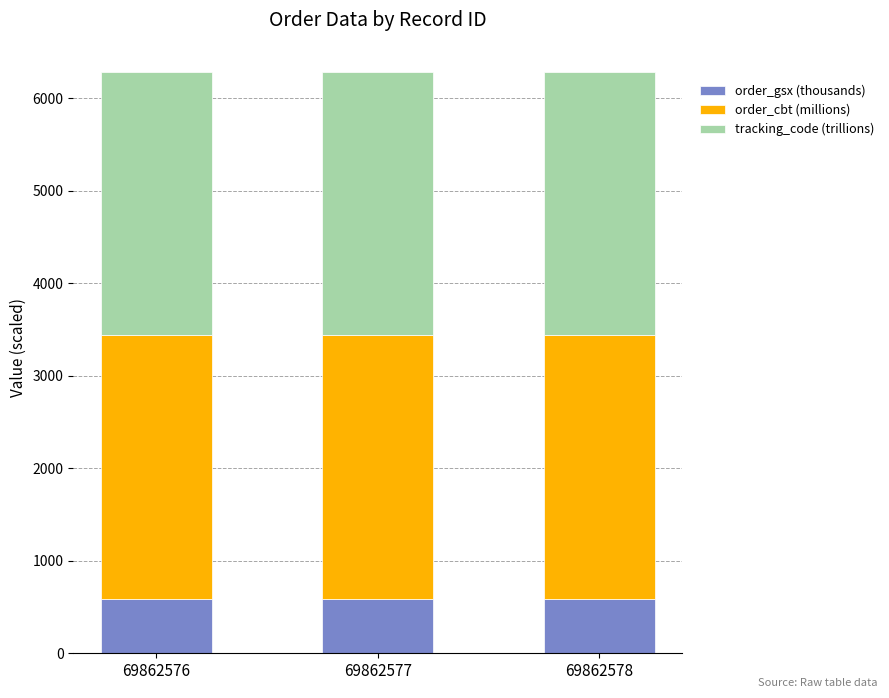

The value of order_gsx (thousands) at 69862577 is 591.0. True or false?

True